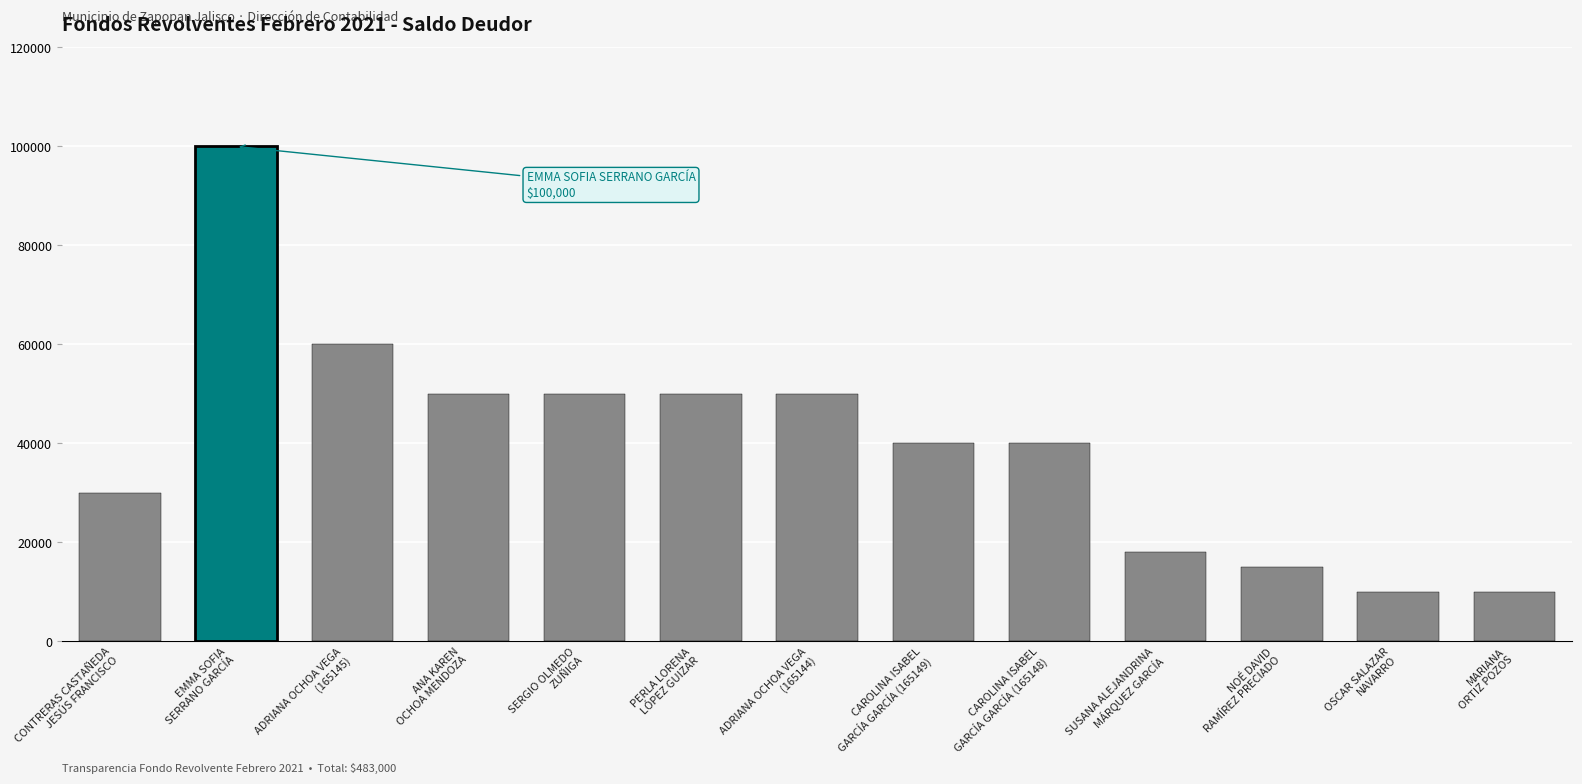

What is the change in value from ADRIANA OCHOA VEGA
(165145) to ADRIANA OCHOA VEGA
(165144)?

-10000